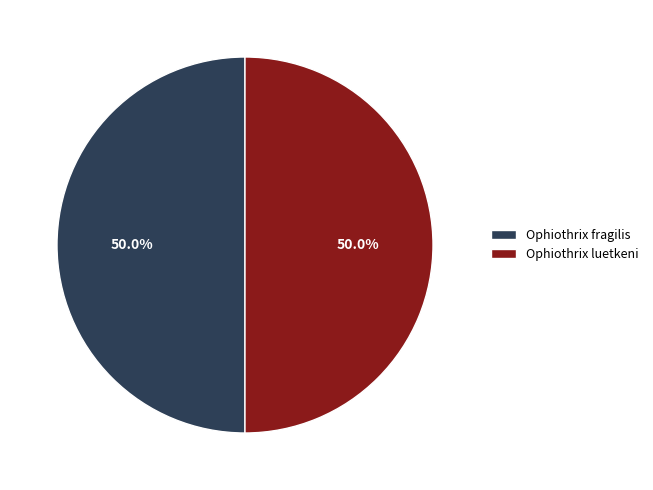

How much of the chart is everything except Ophiothrix luetkeni?

50.0%